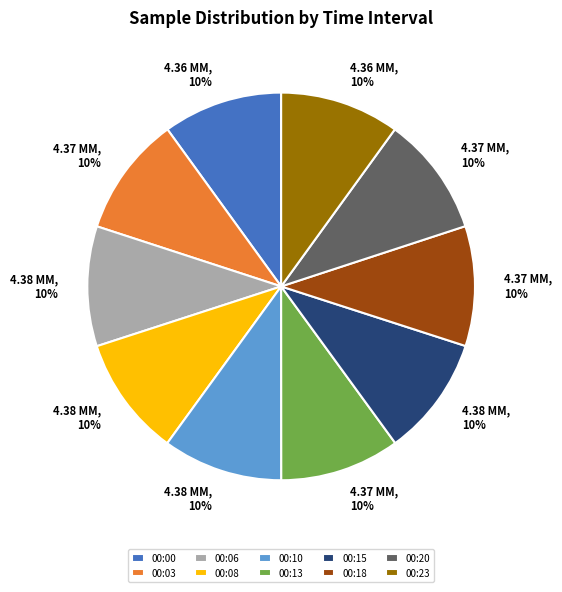

To the nearest percent, what is the combined percentage of 00:10 and 00:23?

20%